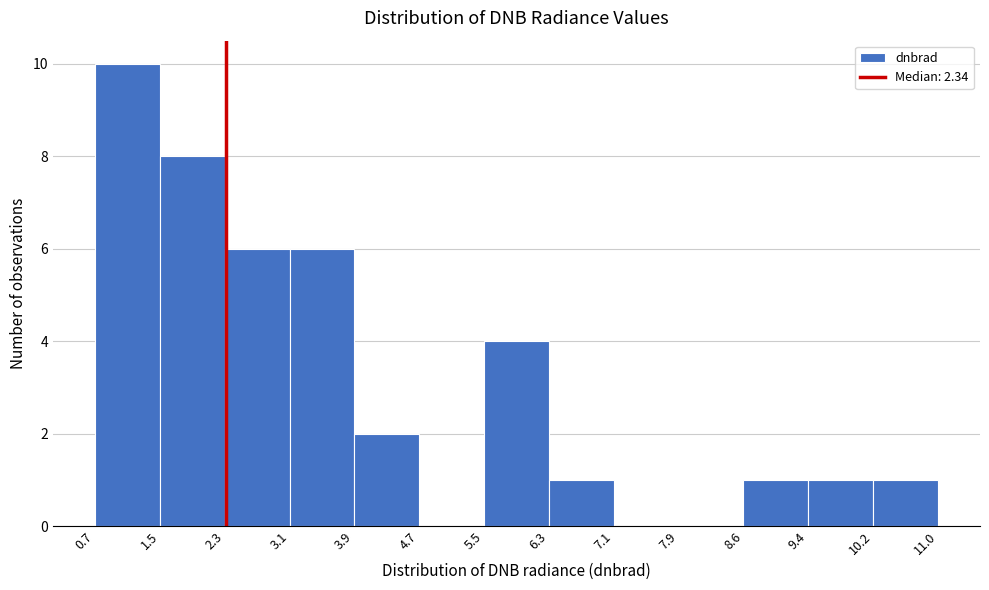

Reading left to right, transcribe this chart: for each bar, give the range it covers on the x-axis and its height. The values are not printed on the chart, so give them approximately, as read against the axis.

0.7 to 1.5: 10
1.5 to 2.3: 8
2.3 to 3.1: 6
3.1 to 3.9: 6
3.9 to 4.7: 2
4.7 to 5.5: 0
5.5 to 6.3: 4
6.3 to 7.1: 1
7.1 to 7.9: 0
7.9 to 8.6: 0
8.6 to 9.4: 1
9.4 to 10.2: 1
10.2 to 11.0: 1